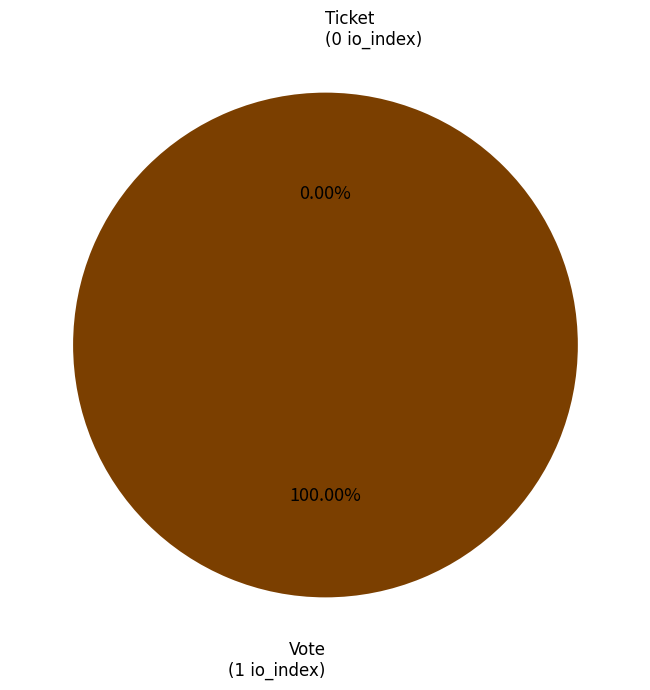

What is the smallest slice in the pie chart?

Ticket